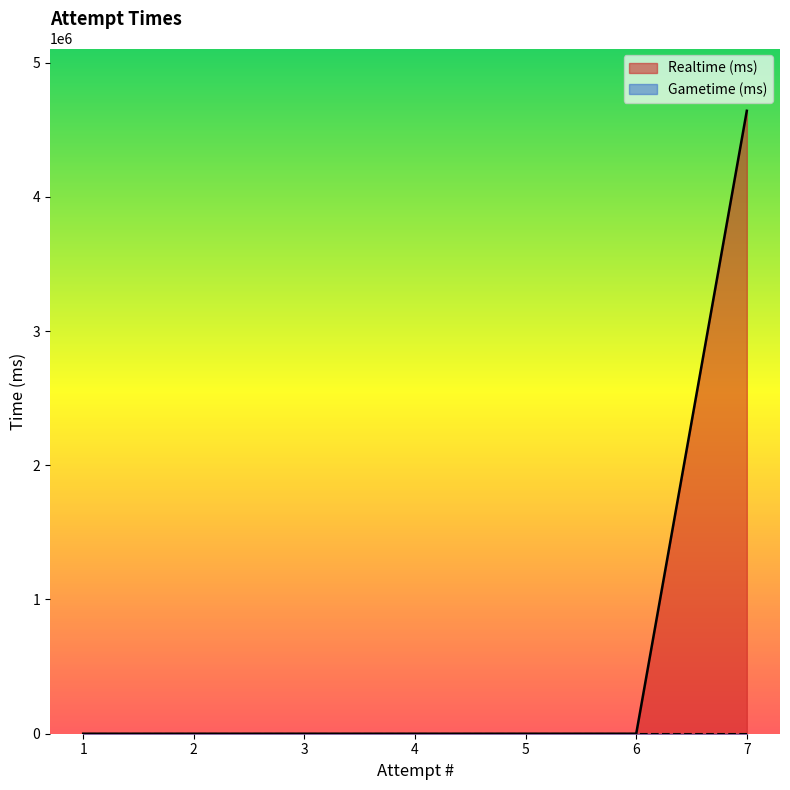

Rank the categories by value from lowest to highest.

6, 5, 4, 3, 2, 1, 7